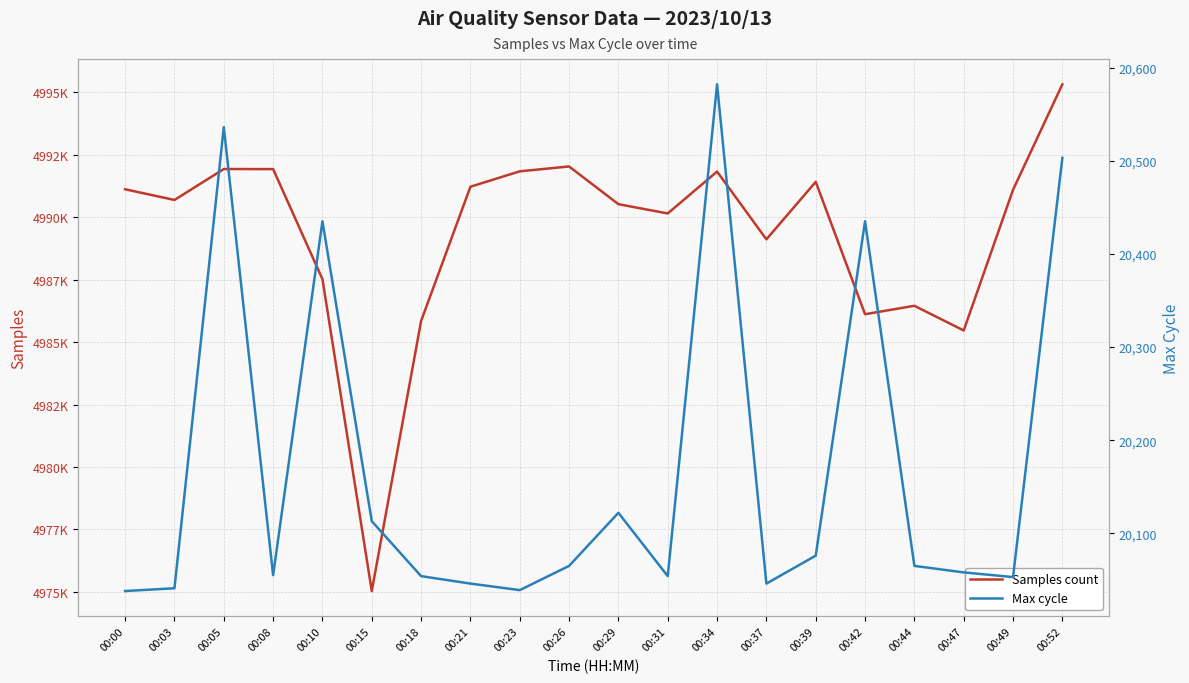

Which series has the widest spread of values?

Samples count